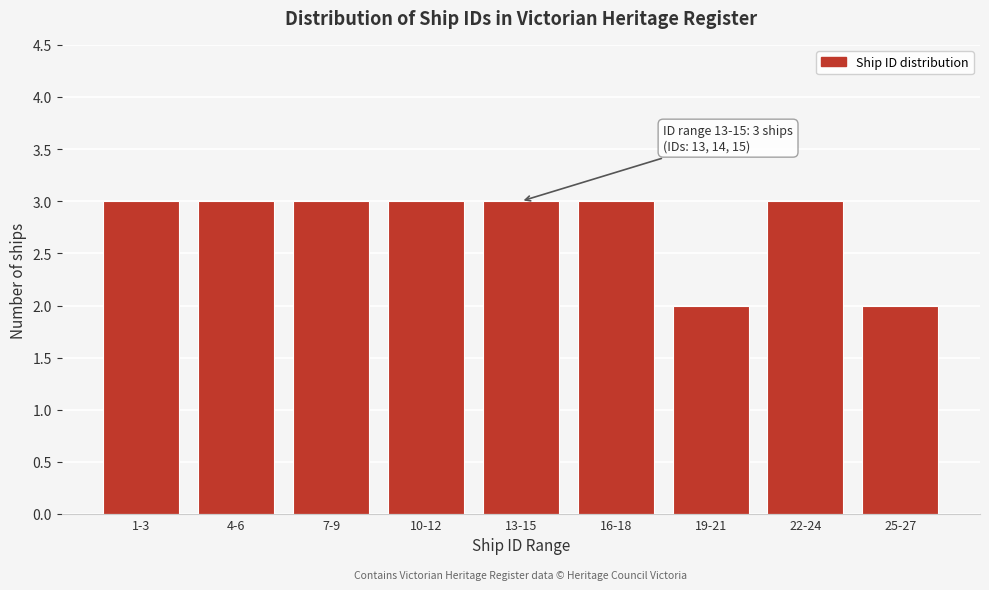

Reading right to left, transcribe all the data shown in this chart.

25-27=2	22-24=3	19-21=2	16-18=3	13-15=3	10-12=3	7-9=3	4-6=3	1-3=3